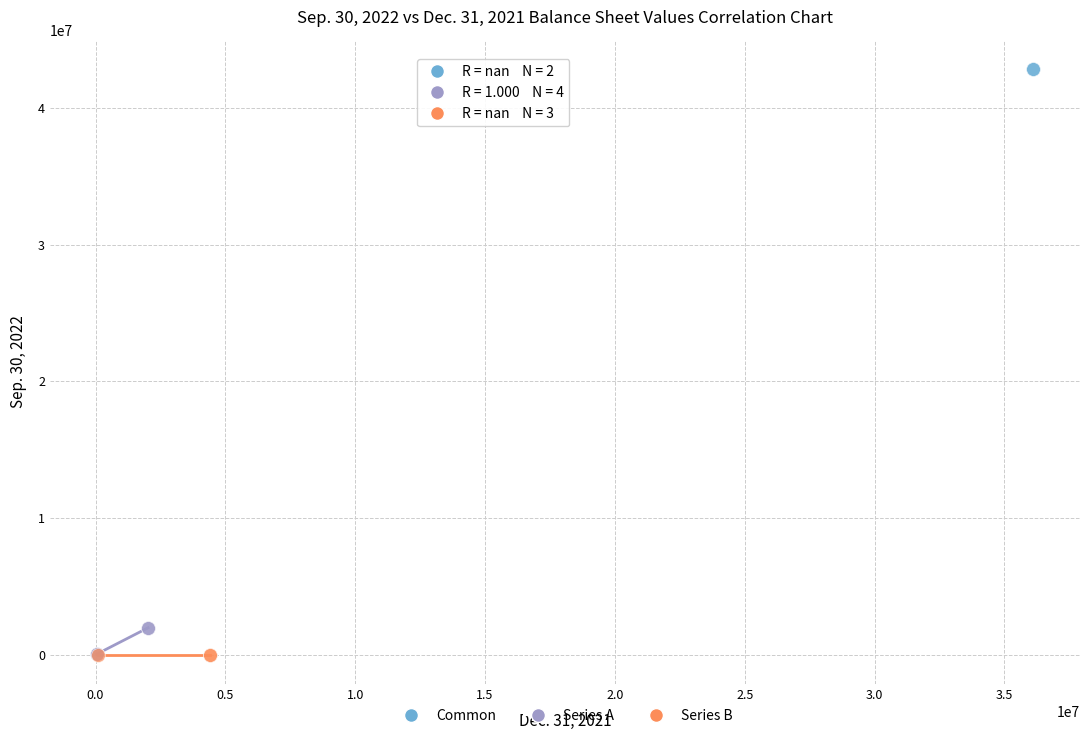

What are all the series names shown in the legend?

Common, Series A, Series B